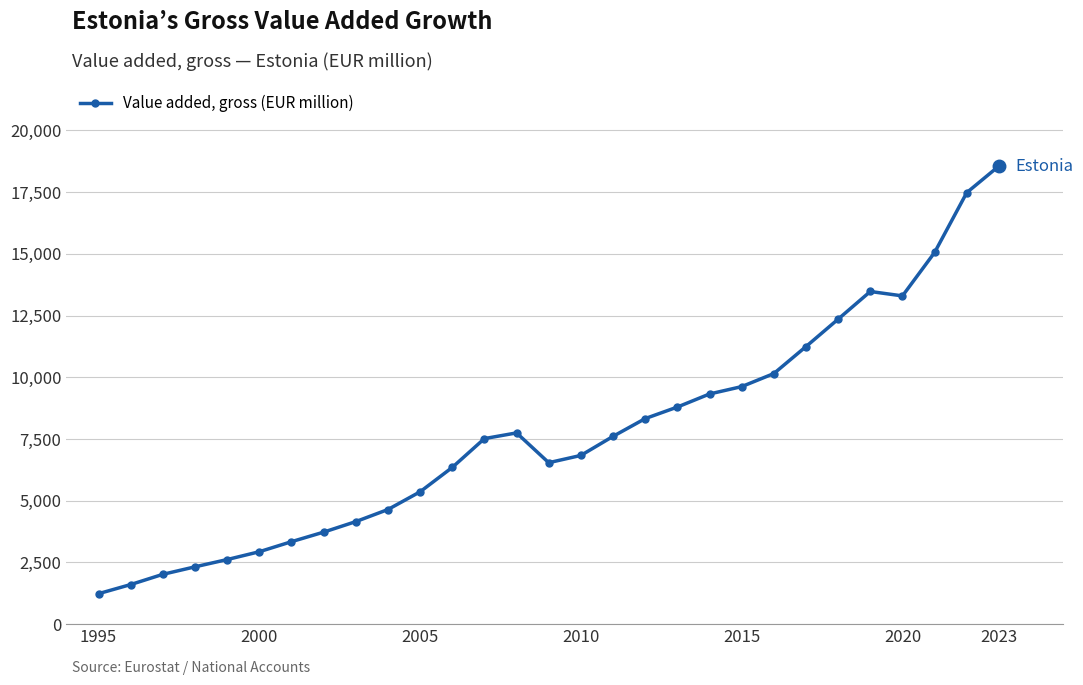

What is the smallest value displayed?

1233.8